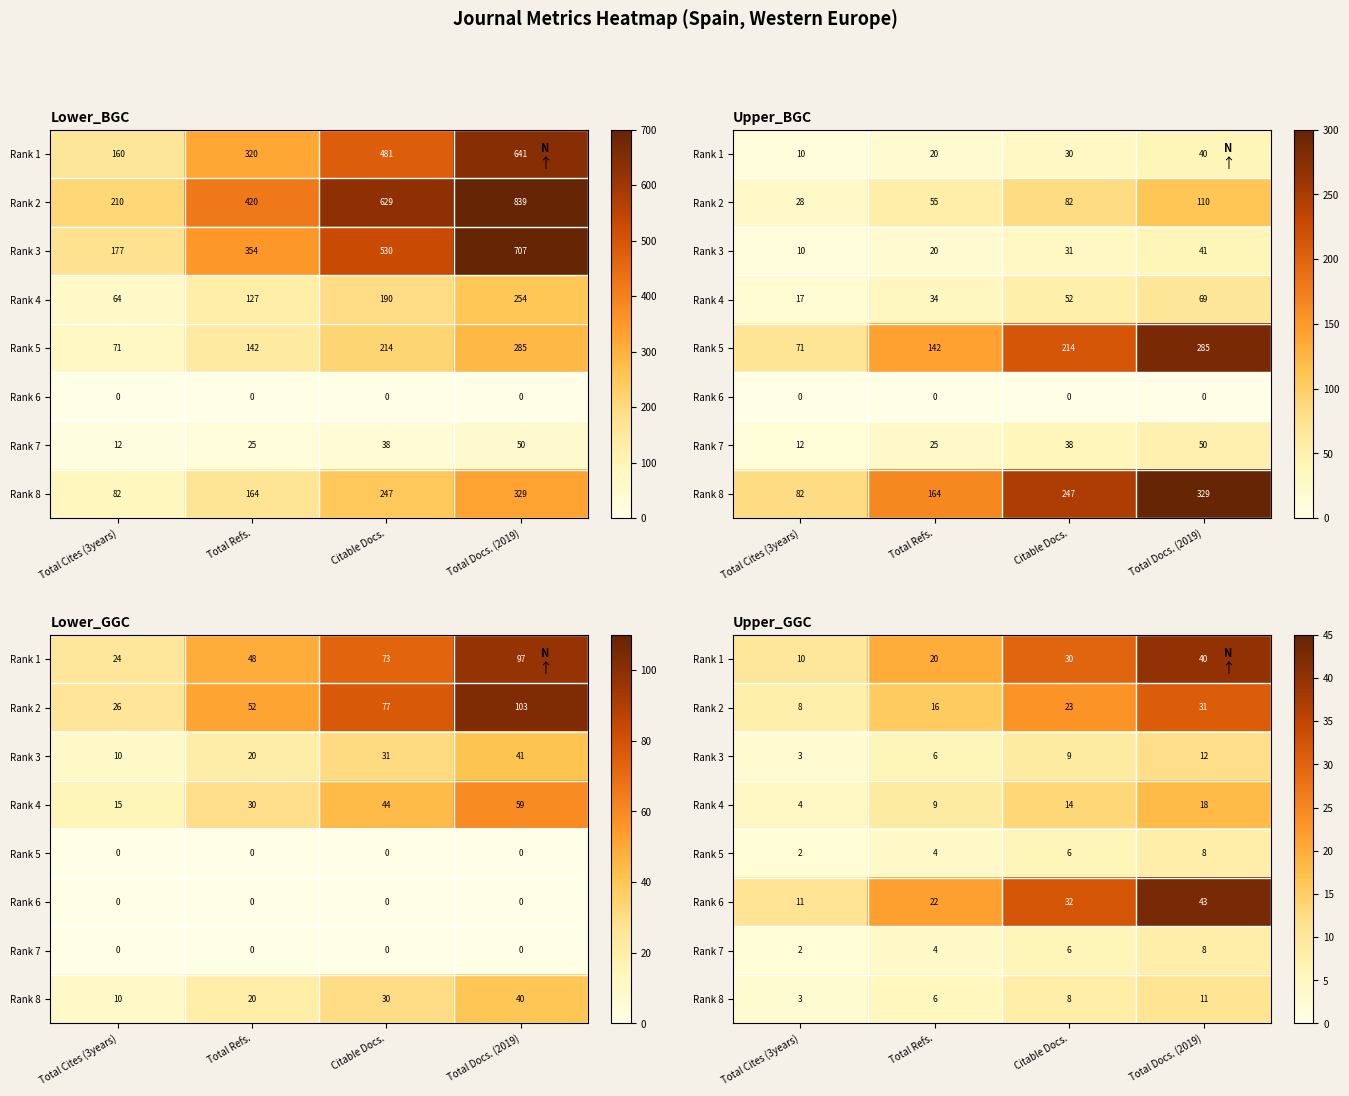

What is the spread (max minus min) of values at Citable Docs.?

26.2